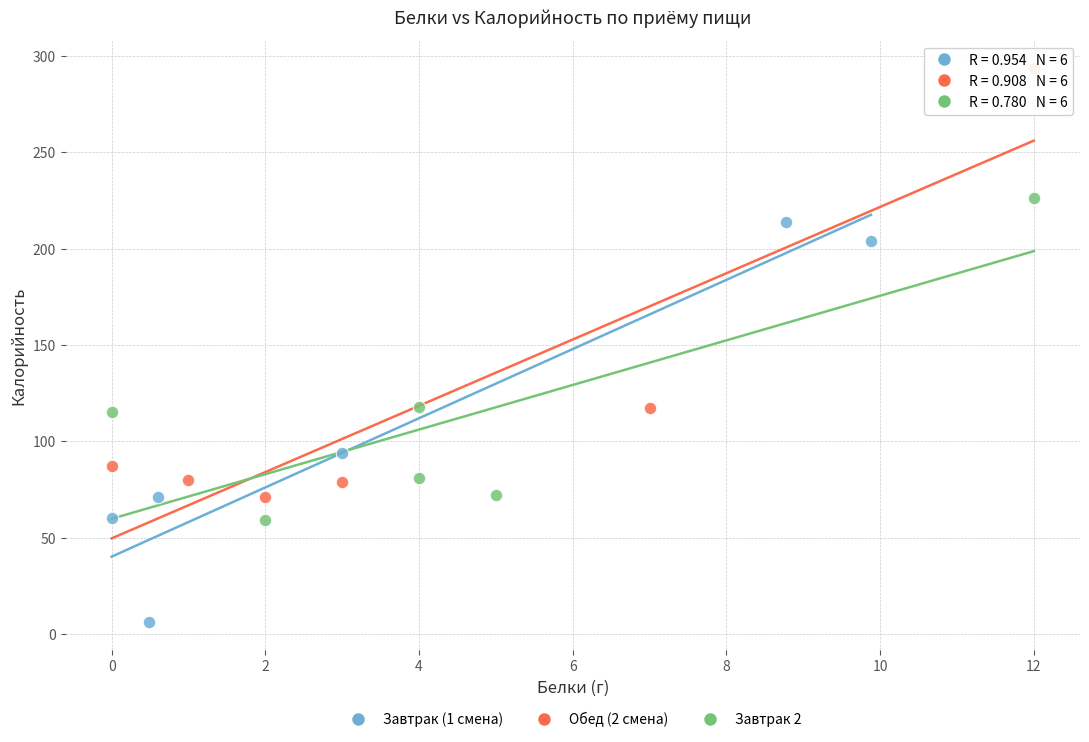

Which series reaches the minimum Y coordinate?

Завтрак (1 смена)